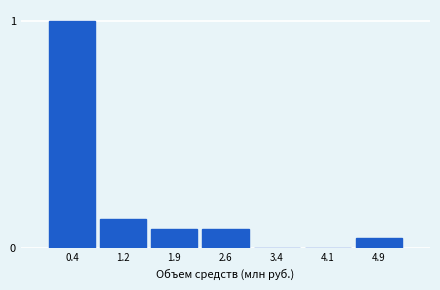

Which has a higher value, 0.4 or 1.9?

0.4